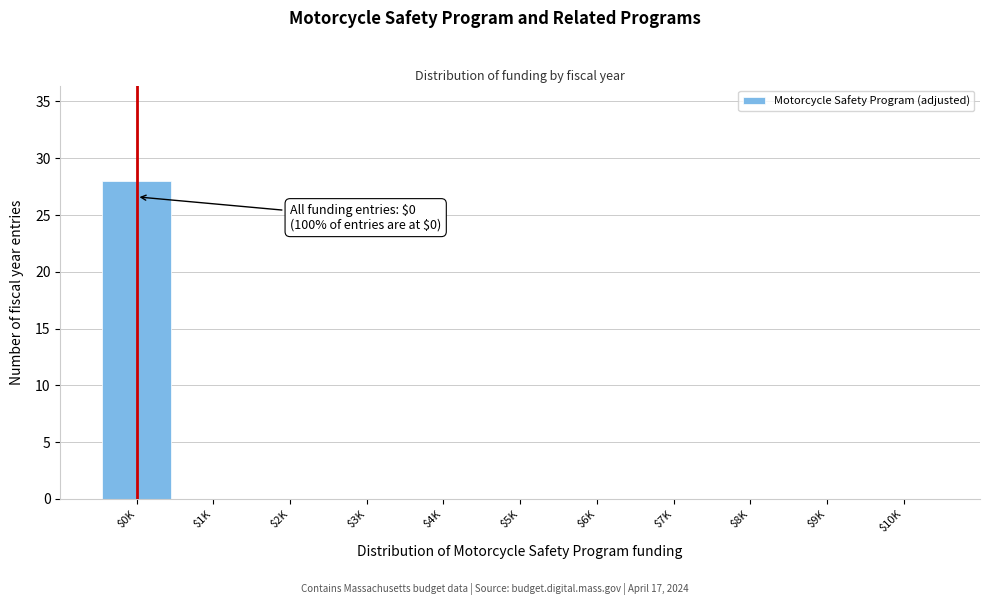

The value at $0K is 28. True or false?

True